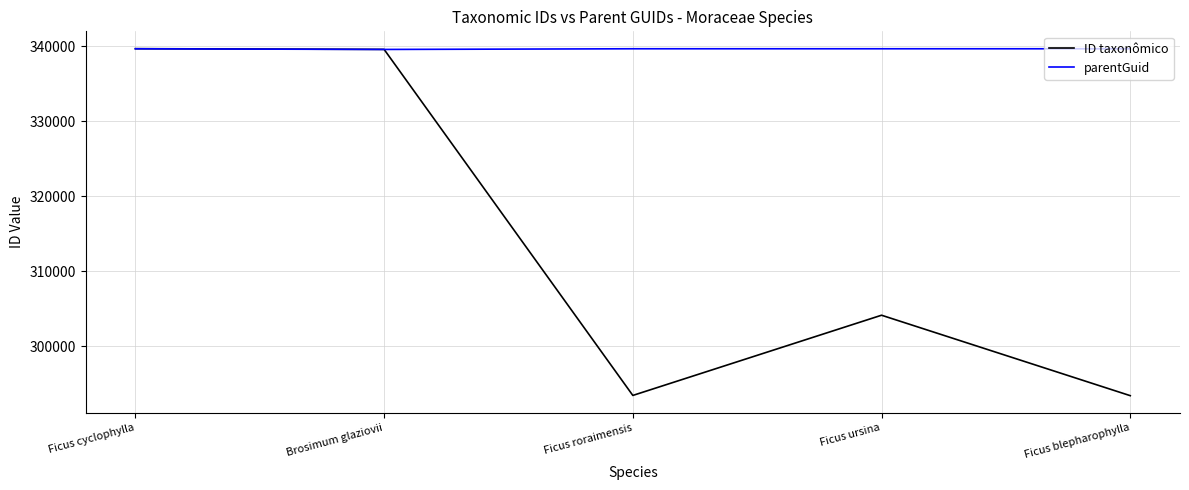

Read the parentGuid value at Ficus ursina.

339649